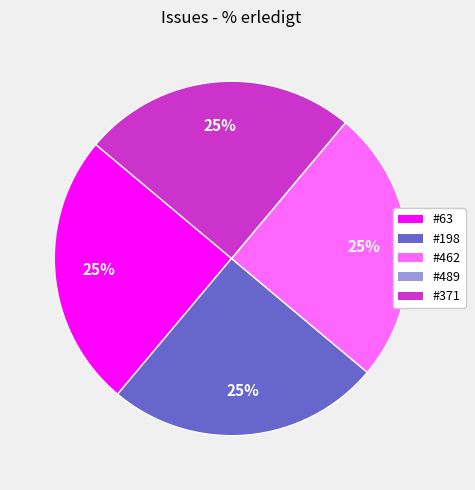

Does any single category account for the majority?

No